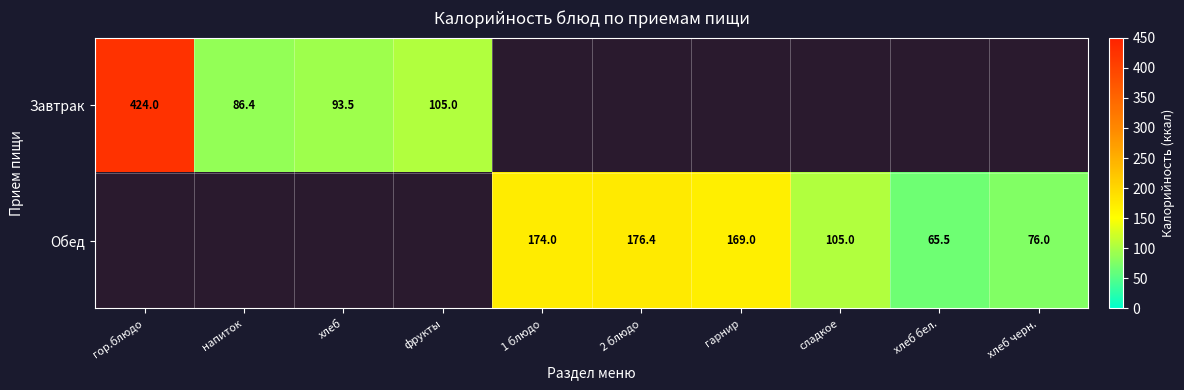

What is the total value across all series at 1 блюдо?

174.0